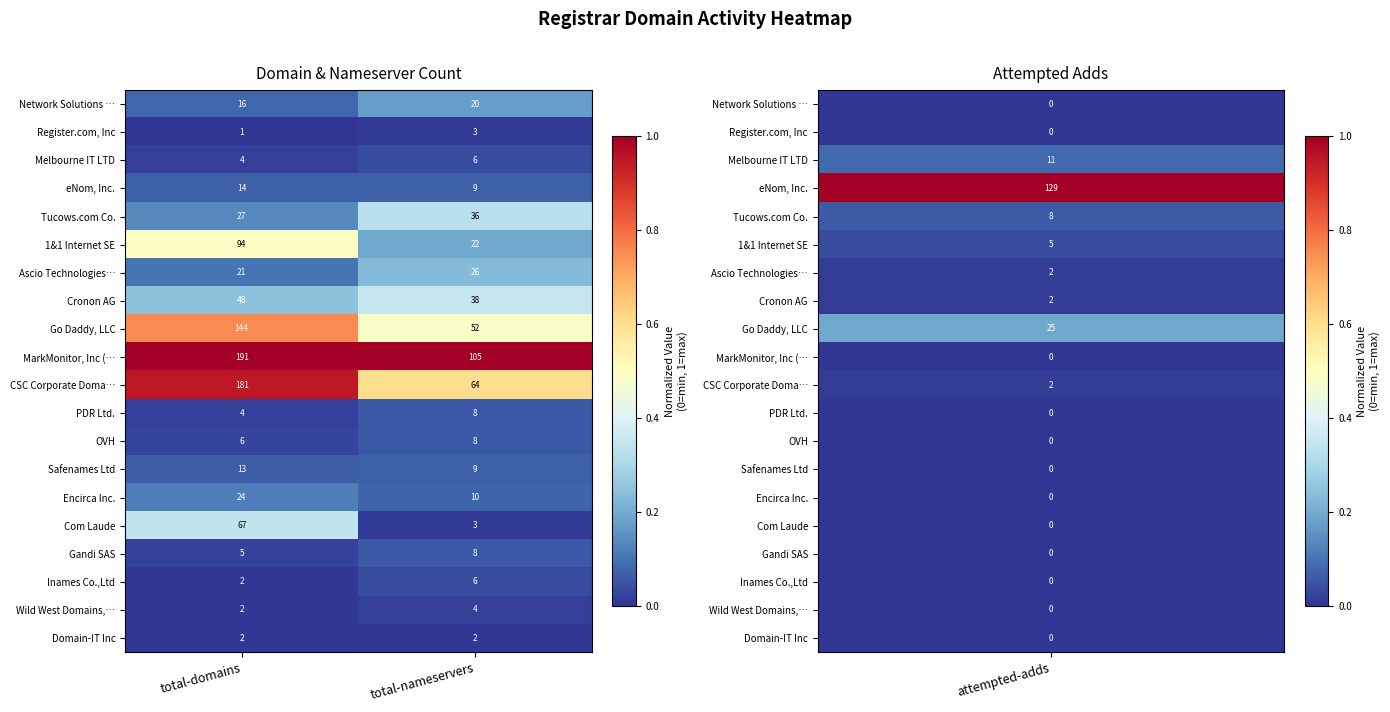

At which category does the chart reach its peak across all series?

total-domains